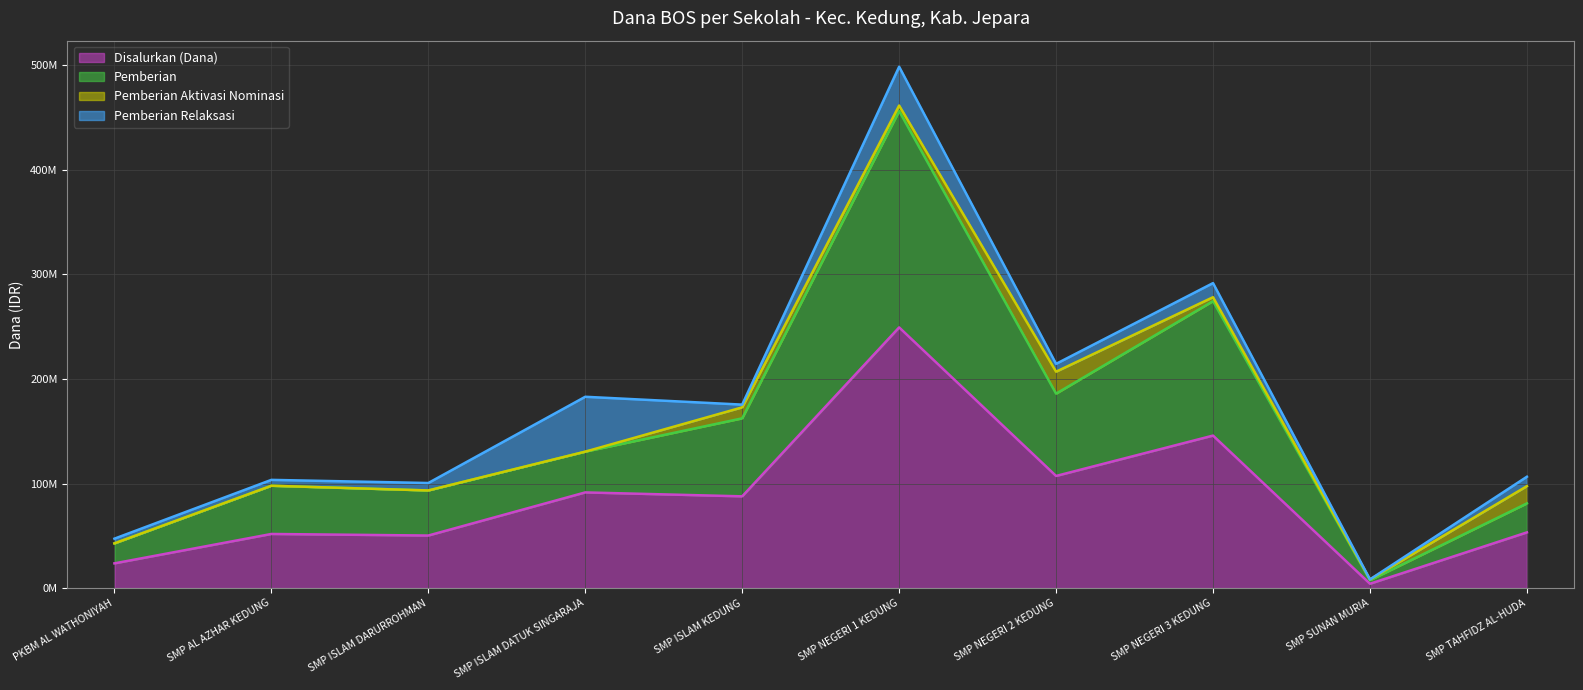

What are all the series names shown in the legend?

Disalurkan (Dana), Pemberian, Pemberian Aktivasi Nominasi, Pemberian Relaksasi